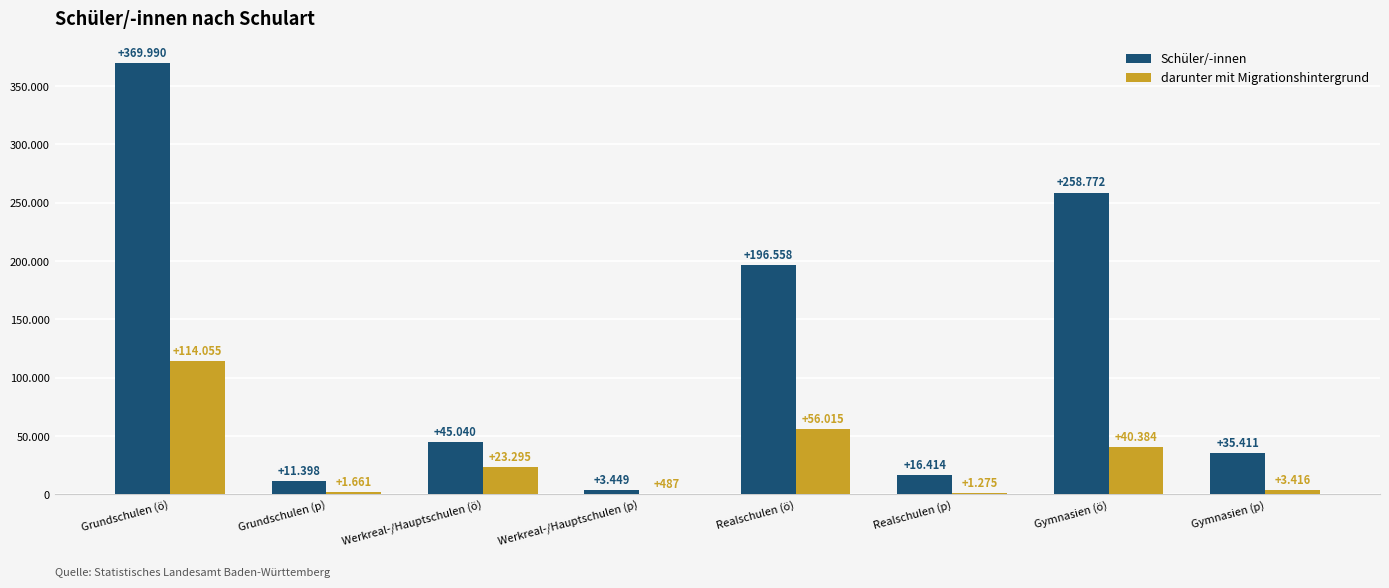

Which series has the widest spread of values?

Schüler/-innen